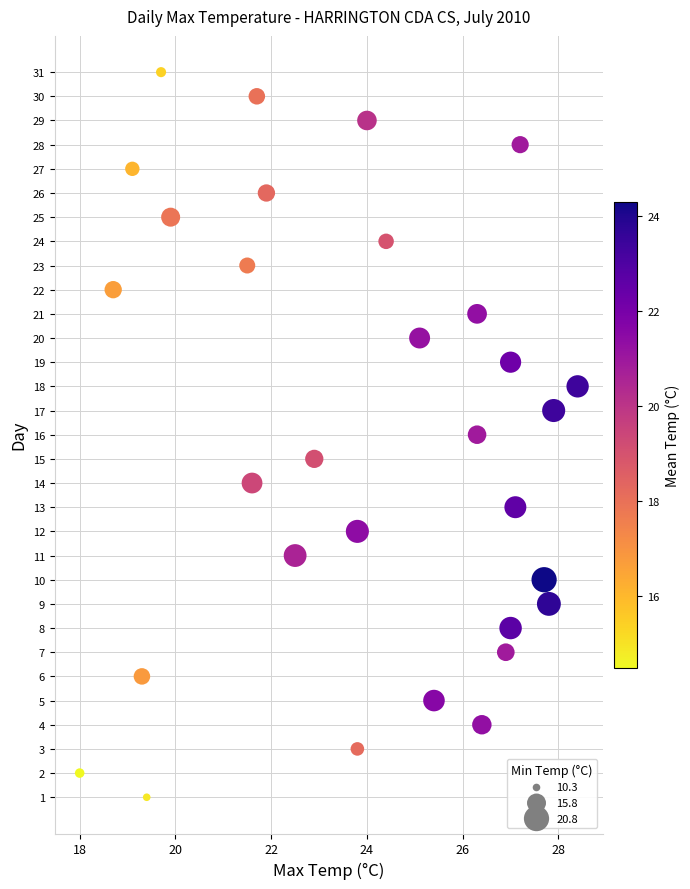

What is the range of Y values (max minus min)?

30